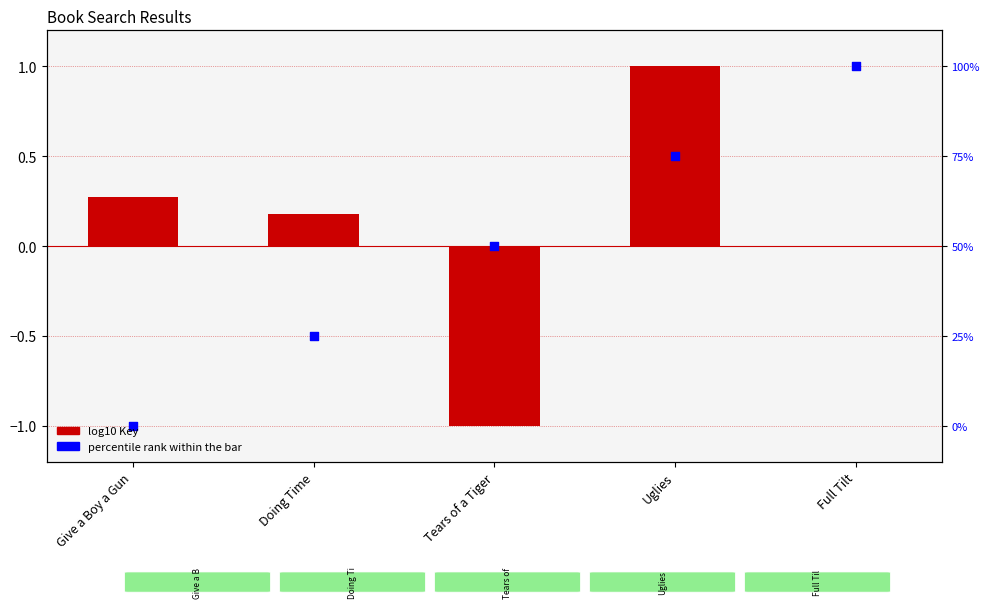

Is the value of log10 Key at Uglies greater than the value of percentile rank within the bar at Full Tilt?

Yes